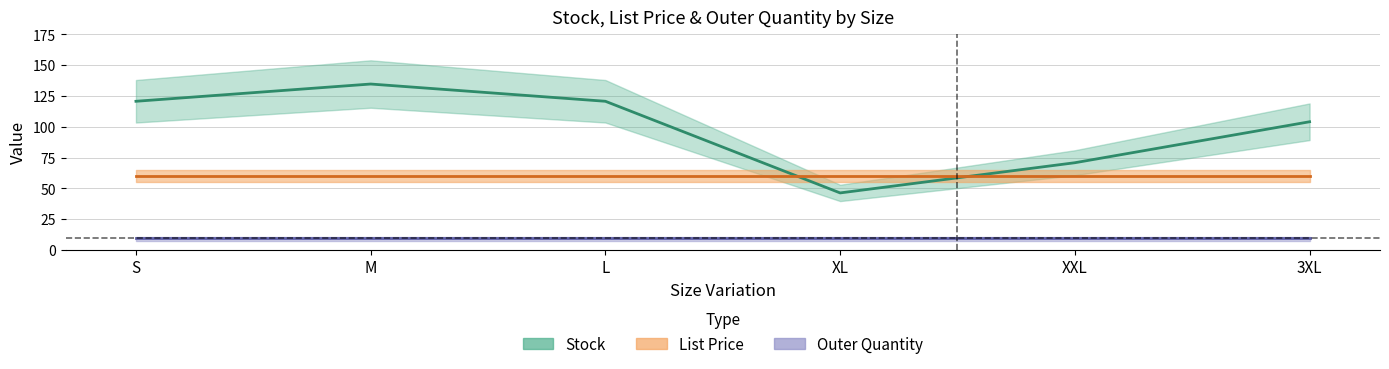

The Outer Quantity series shows 16.3 at L. True or false?

False